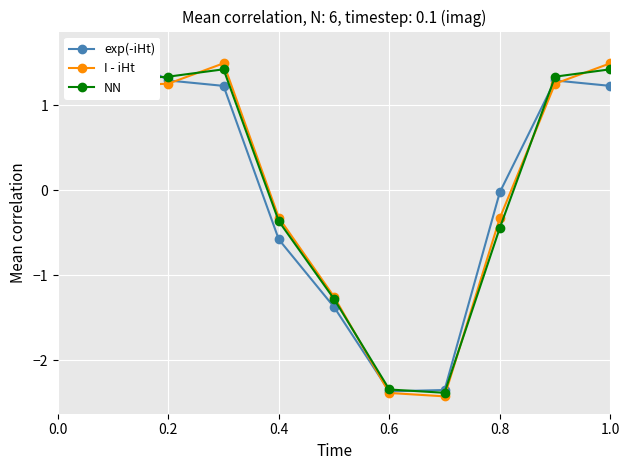

What is the maximum value for NN?

1.4